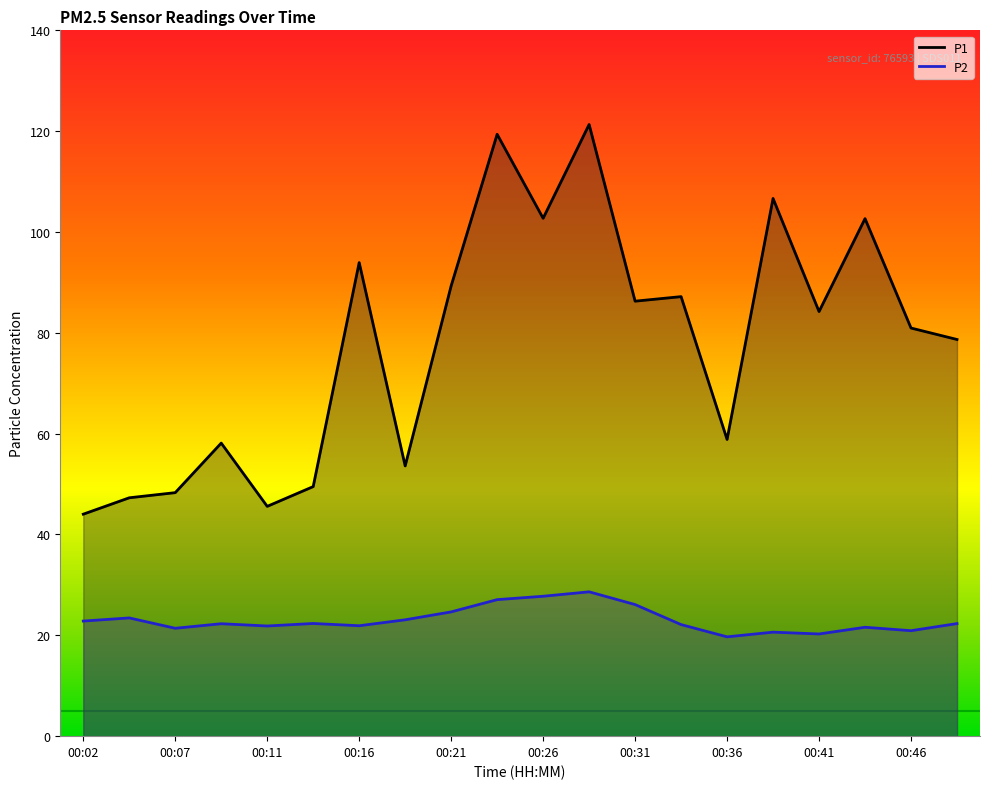

How many lines are shown in the chart?

2